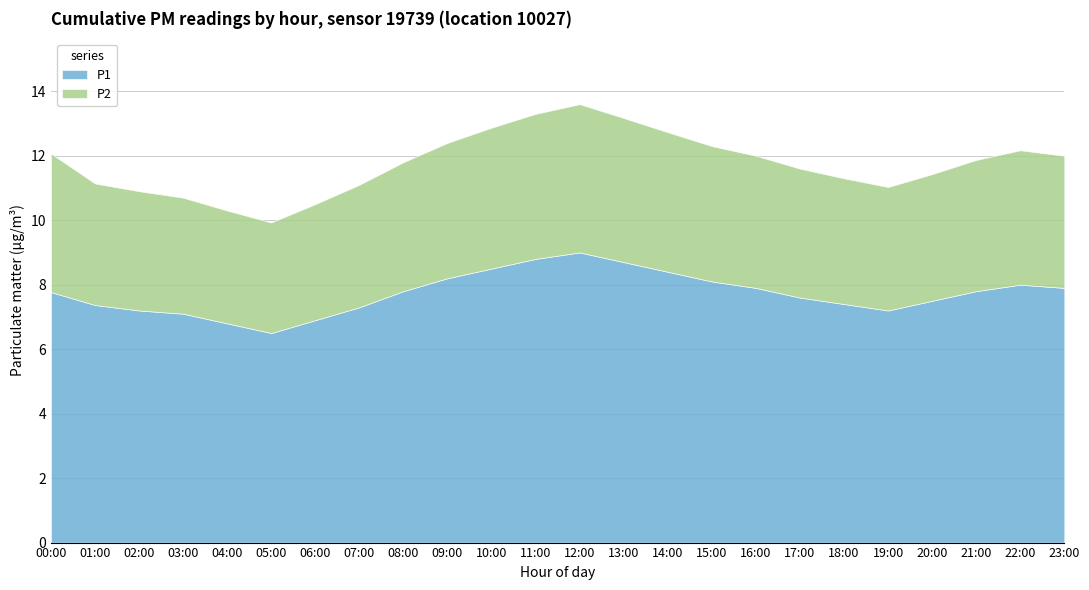

How many values in the P2 series exceed 4?

12